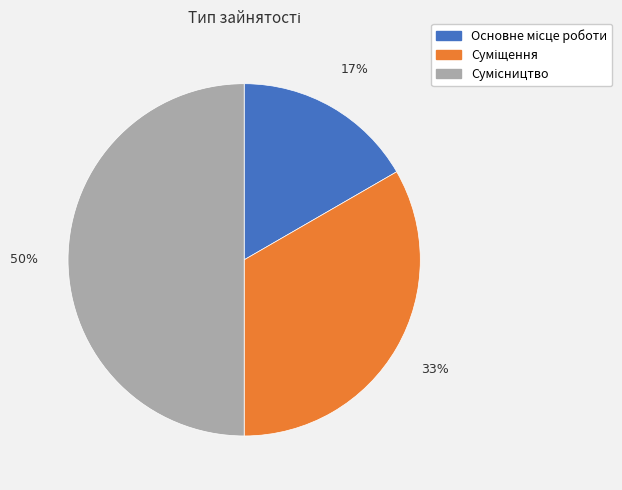

To the nearest percent, what is the difference between the largest and smallest slice percentages?

33%